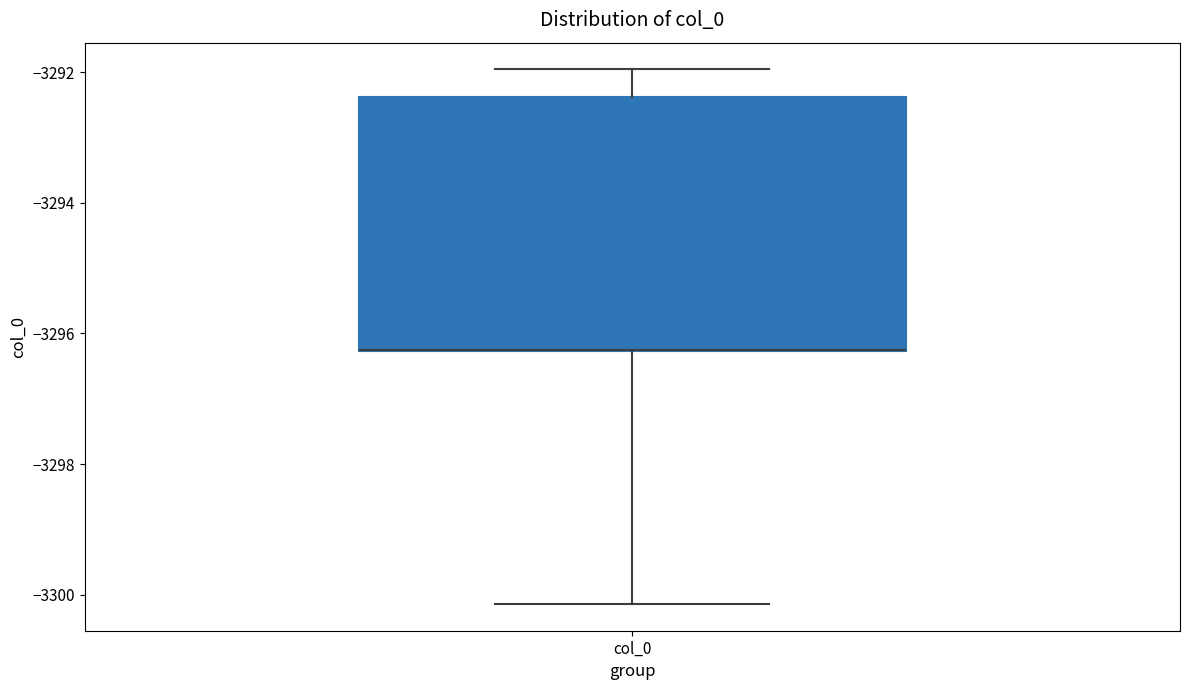

Read this box plot against the y-axis: the position of the median line, the range covered by the box, and the ends of both whiskers. The values are not printed on the chart, so give them approximately, as read against the axis.

median -3296.2 (drawn on the box's lower edge), box -3296.2 to -3292.4, whiskers -3300.2 to -3292.0